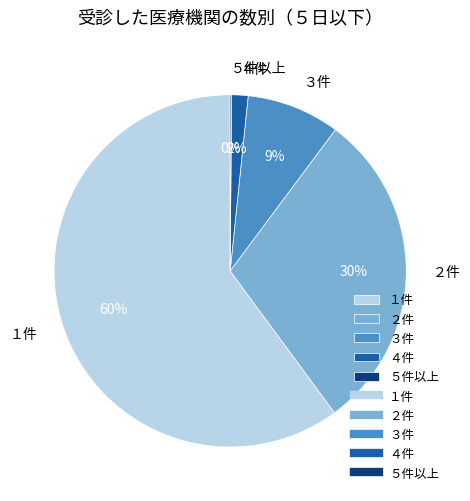

What is the majority slice?

１件